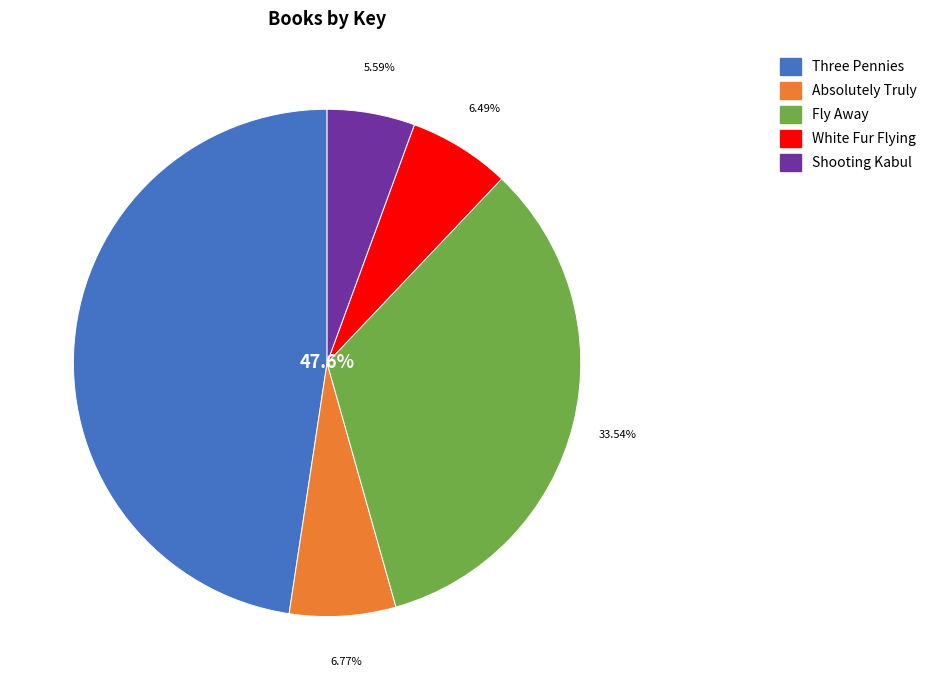

Does Three Pennies account for over 50% of the chart?

No